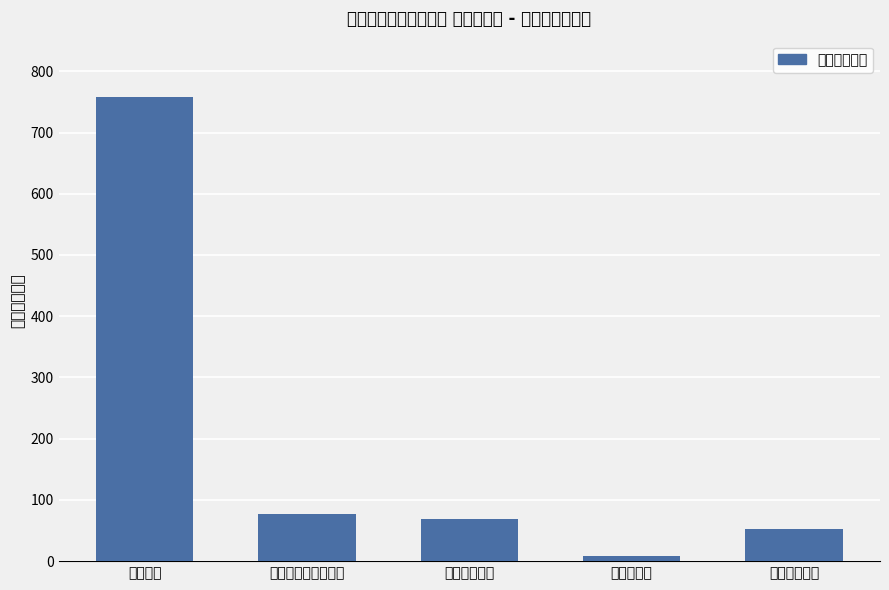

The chart shows a value of 26.4 at 住房保障支出. True or false?

False